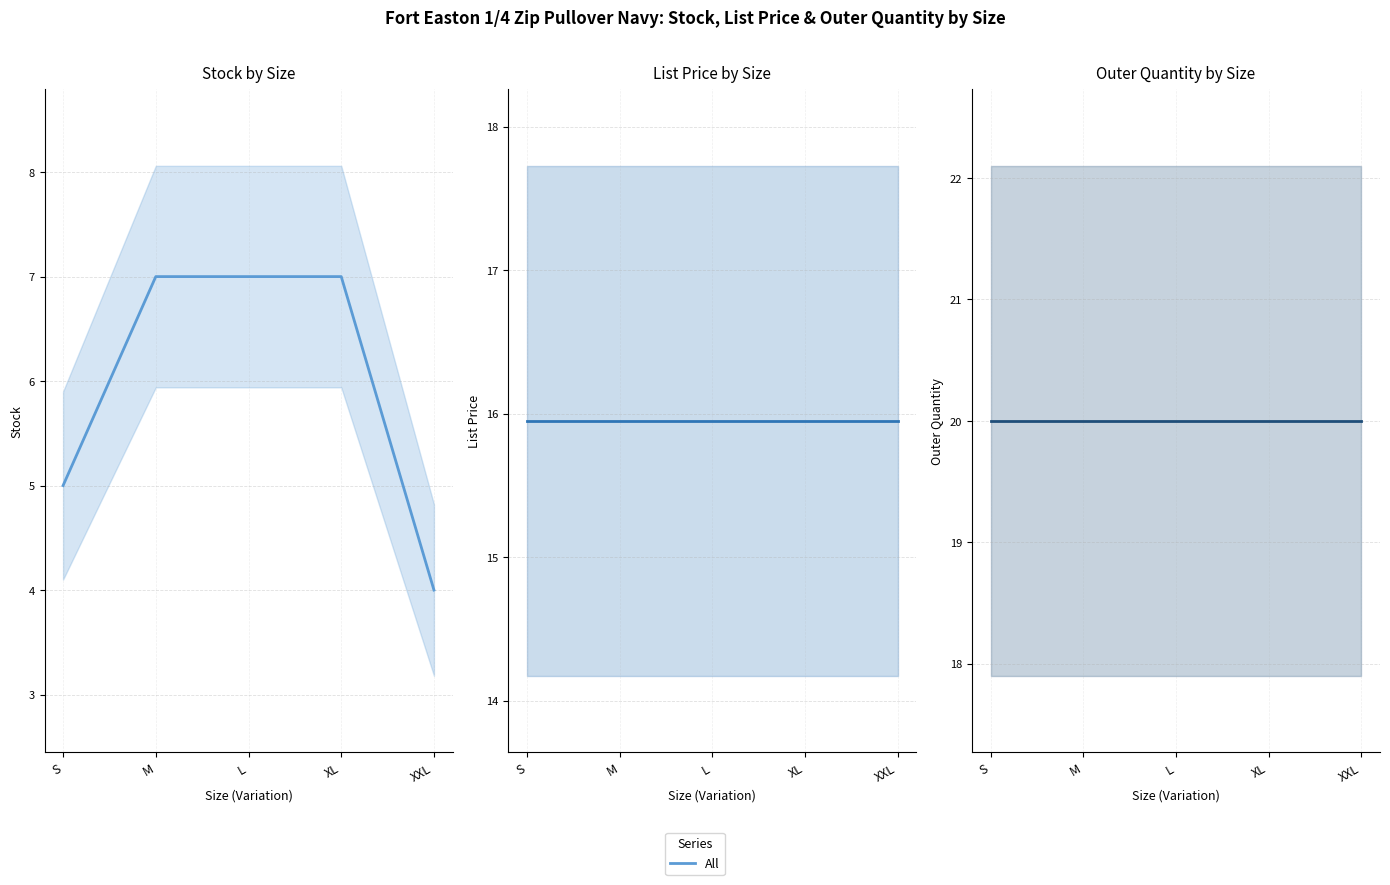

Which category has the highest value in the Stock series?

M